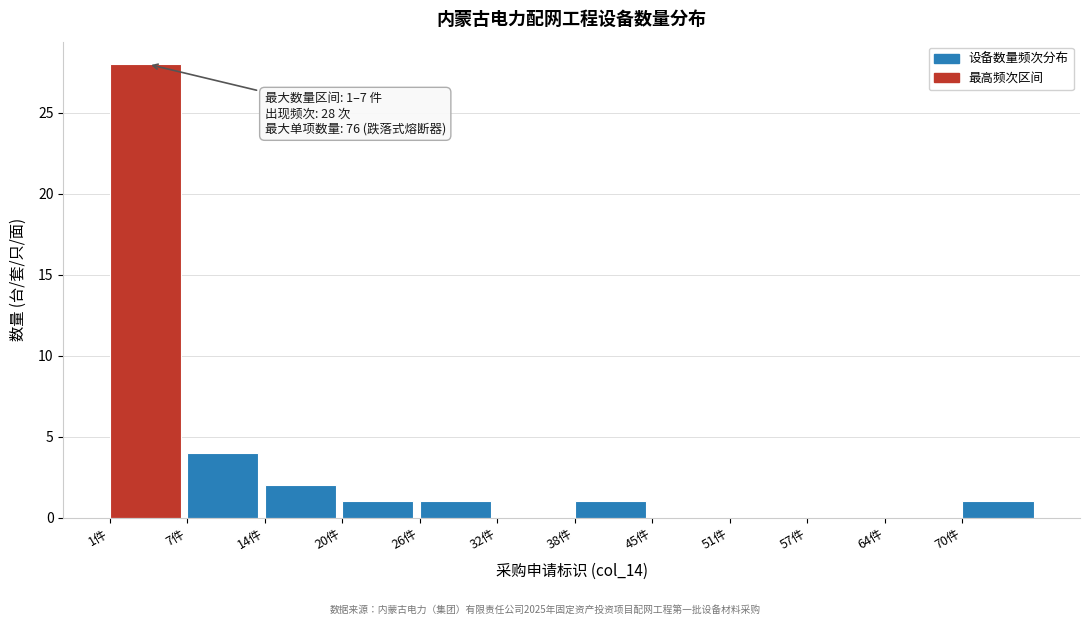

Which range on the x-axis has the tallest bar?

1 to 7